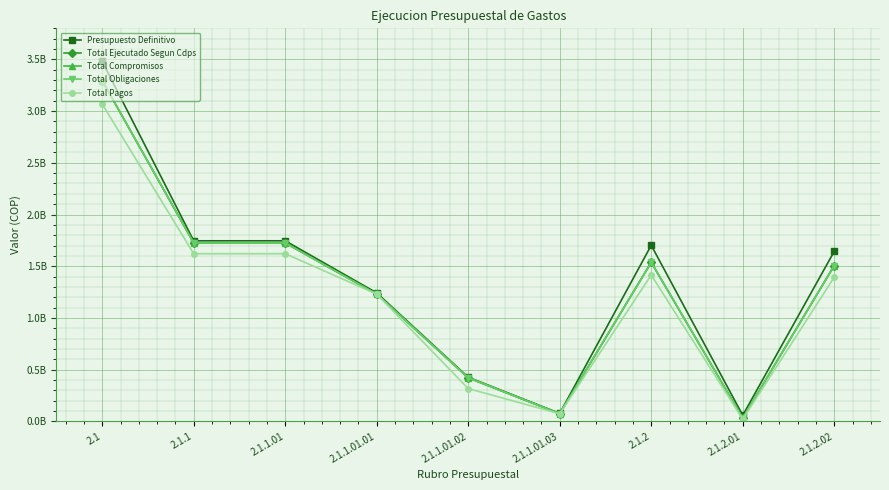

True or false: Total Pagos and Presupuesto Definitivo intersect in this chart.

False